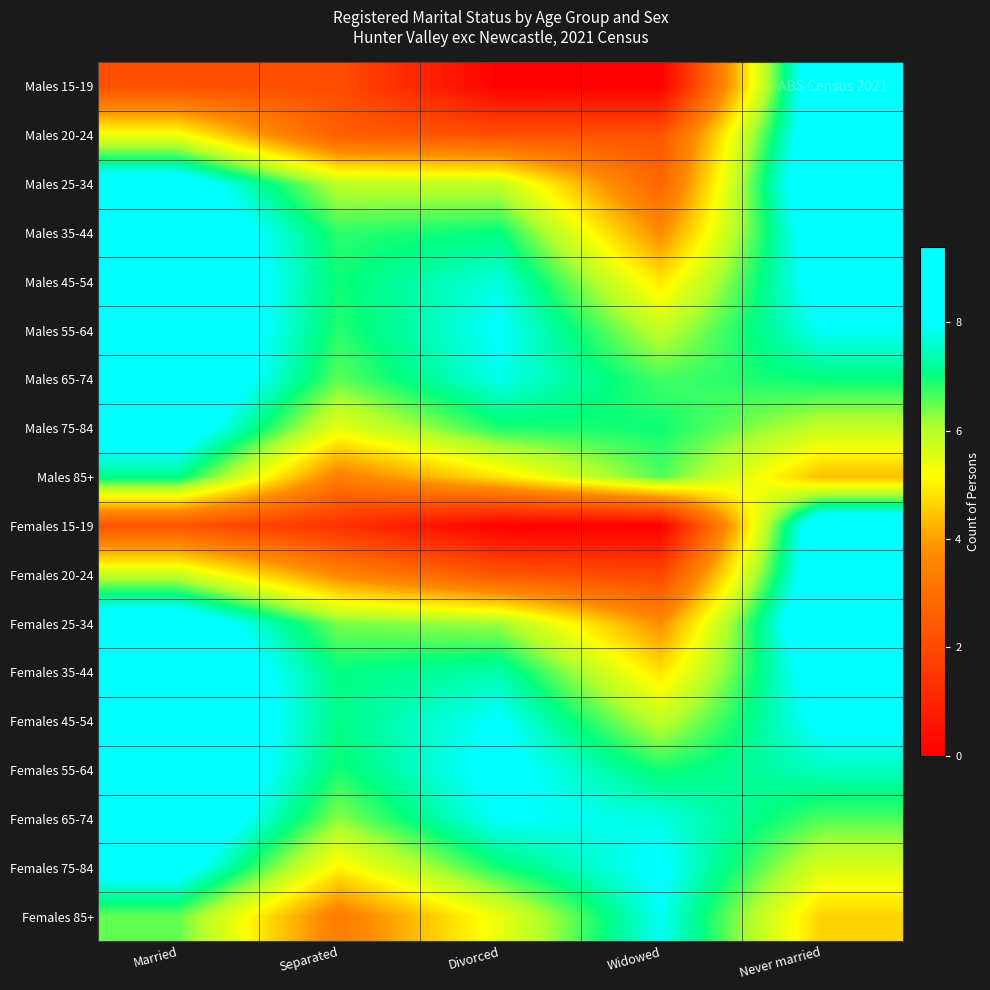

Which label corresponds to the largest value in the chart?

Never married